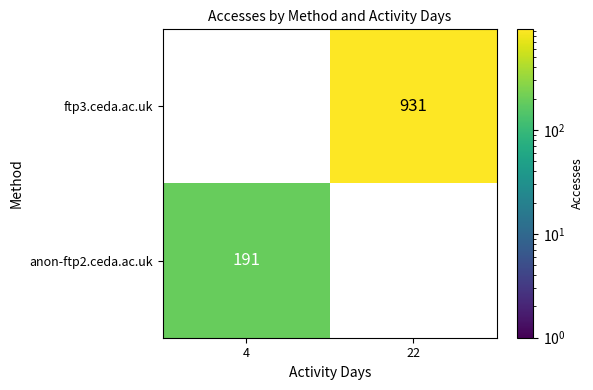

At 4, list the series in order from smallest to largest.

ftp3.ceda.ac.uk, anon-ftp2.ceda.ac.uk